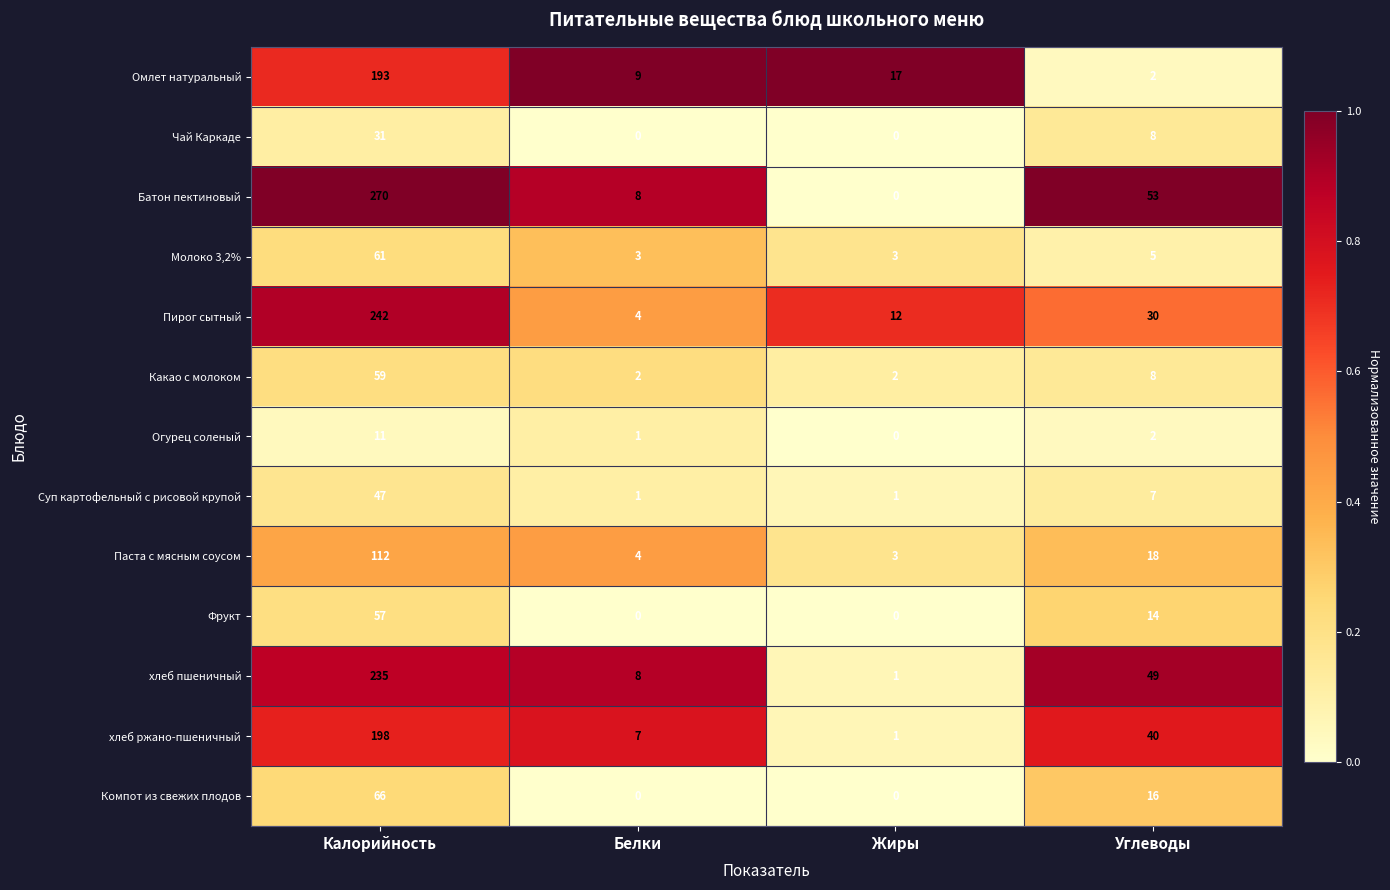

At which label does Какао с молоком first exceed 8?

Калорийность